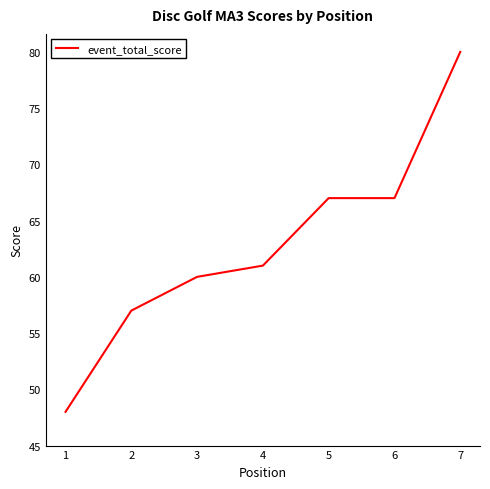

Reading left to right, list all the values displayed in this chart.

1=48	2=57	3=60	4=61	5=67	6=67	7=80